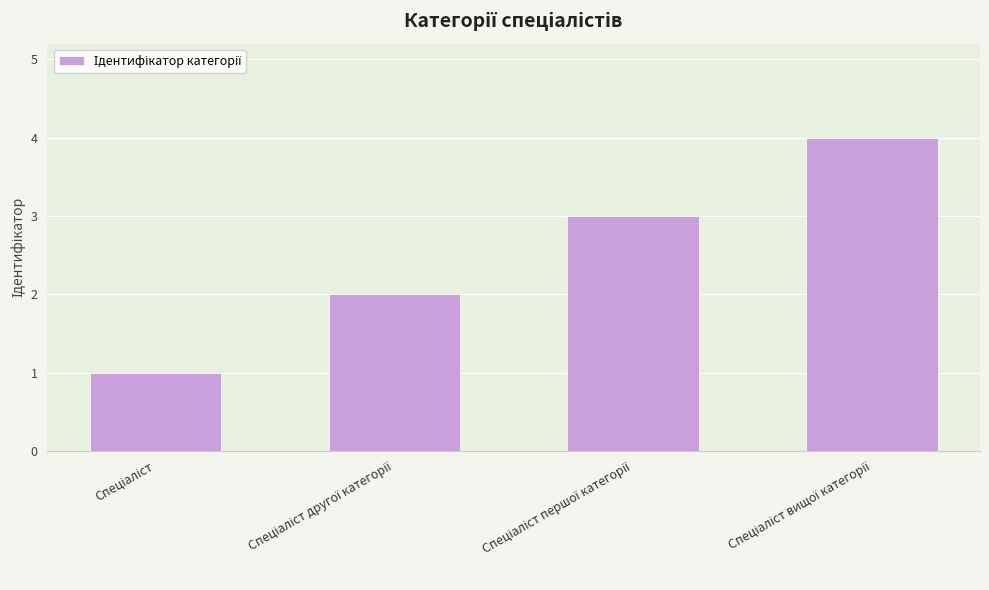

What is the difference between the maximum and minimum values?

3